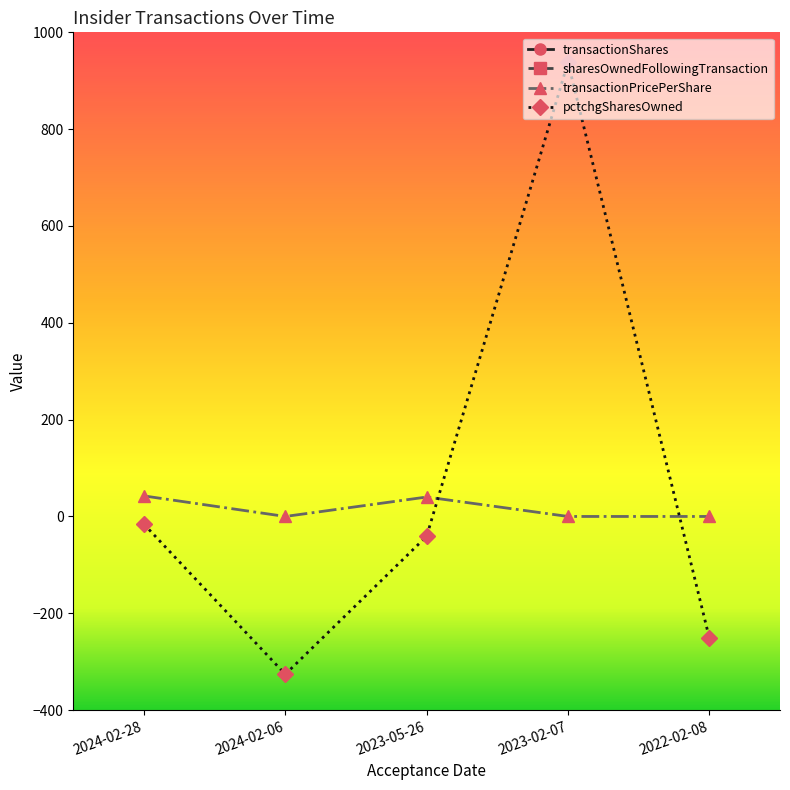

How many lines are shown in the chart?

4